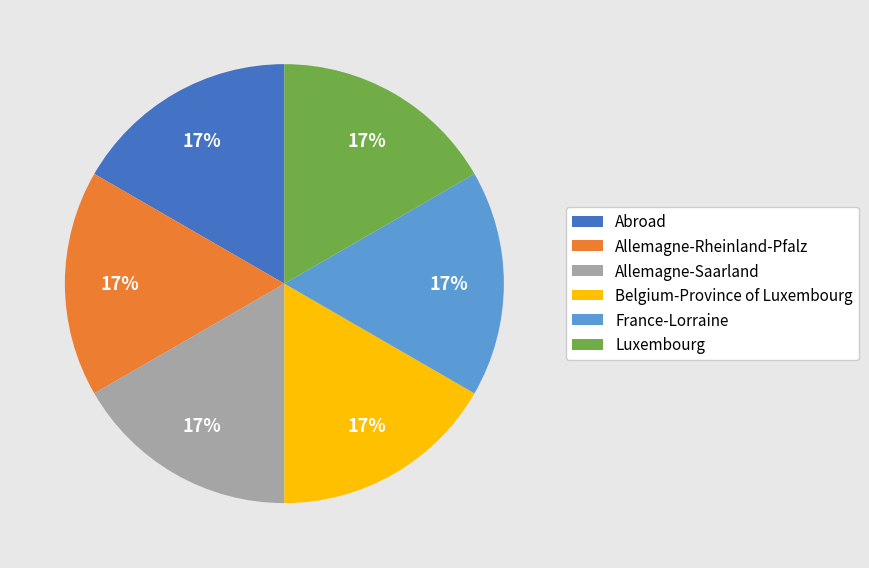

What is the ratio of the value at Belgium-Province of Luxembourg to the value at Abroad?

1.0